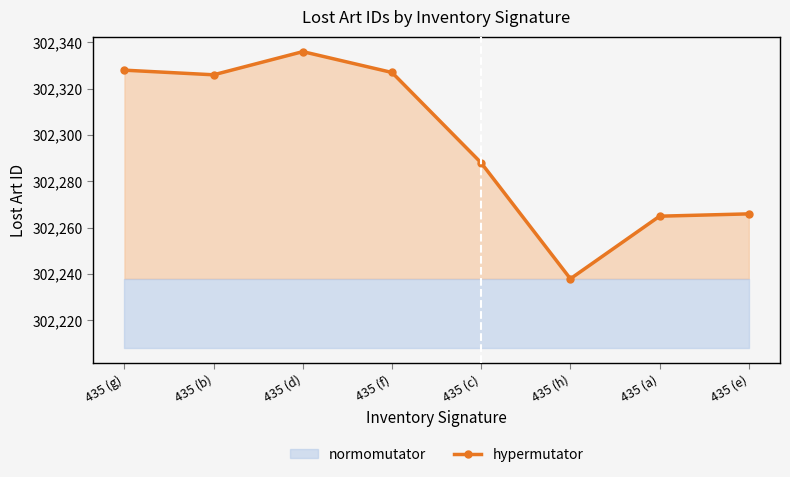

At which category does the data reach its first local valley?

435 (b)